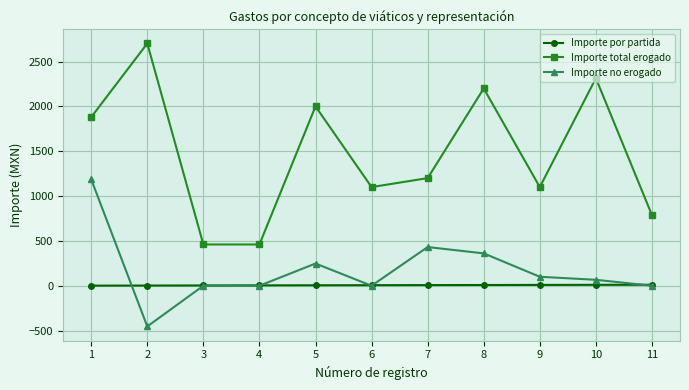

How many Importe por partida values are between 3 and 9?

7